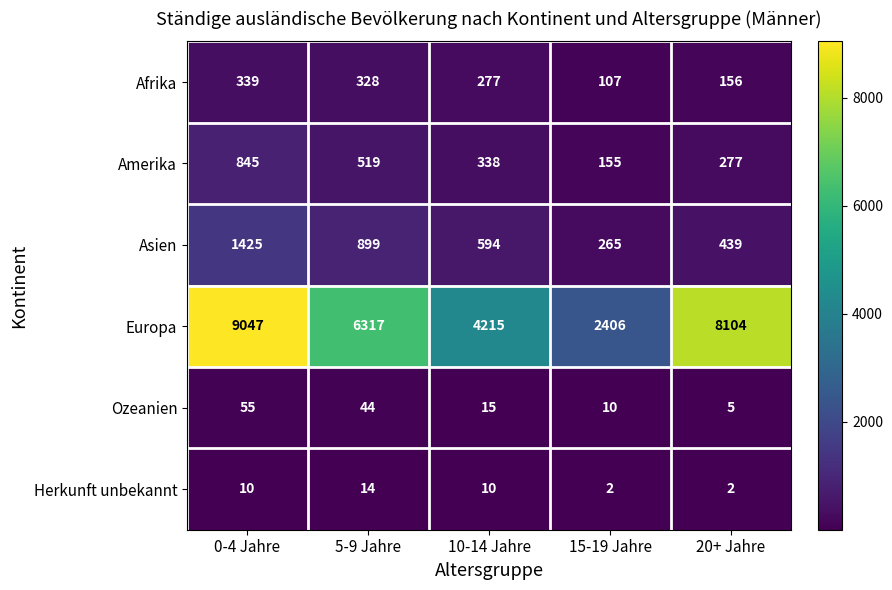

The value of Amerika at 15-19 Jahre is 80. True or false?

False